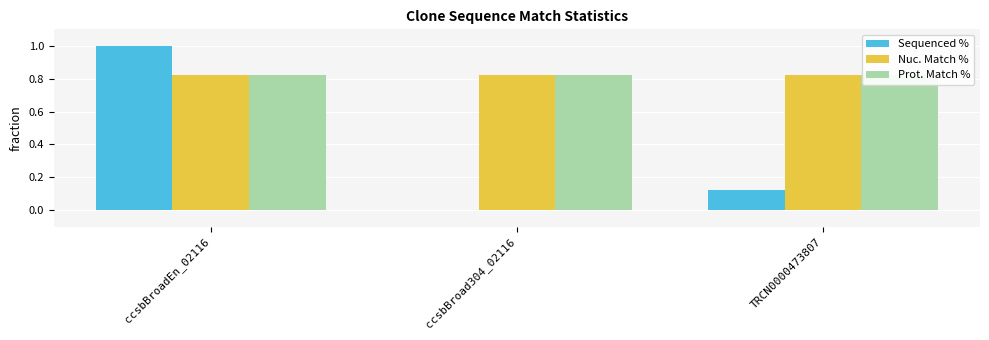

What is the sum of the Nuc. Match % values at ccsbBroad304_02116 and ccsbBroadEn_02116?

1.6